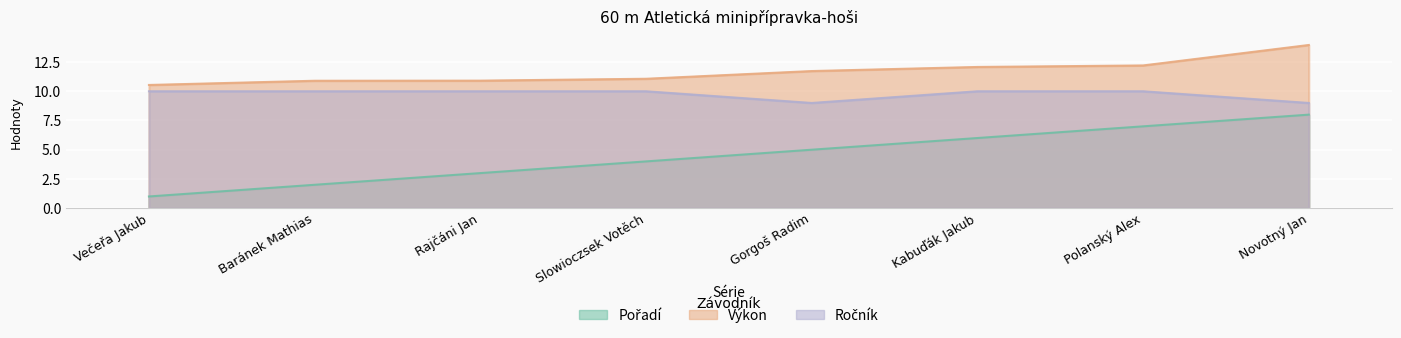

What is the difference between the highest and lowest values at Rajčáni Jan?

7.9